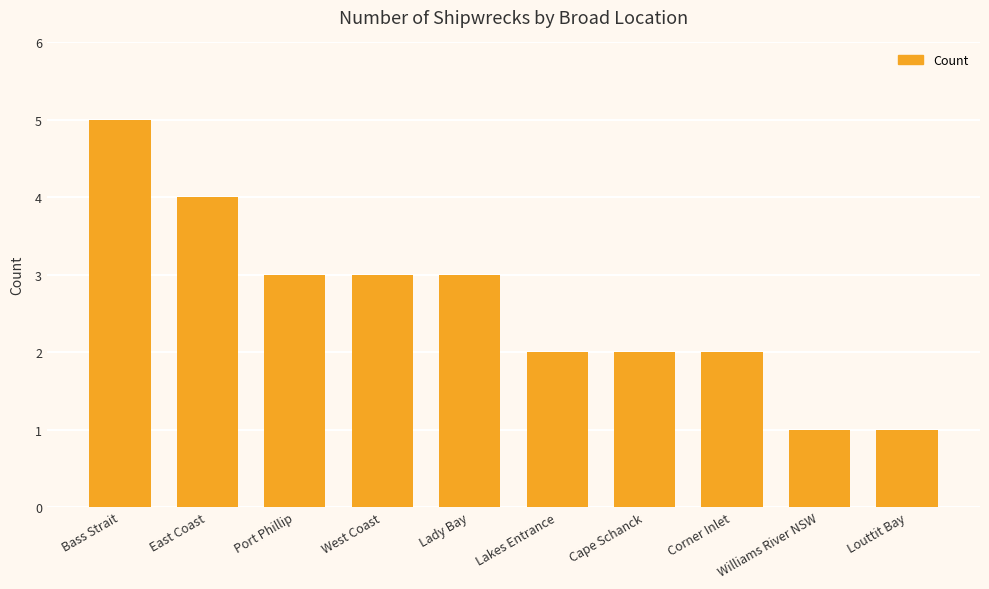

What is the change in value from Lakes Entrance to Williams River NSW?

-1